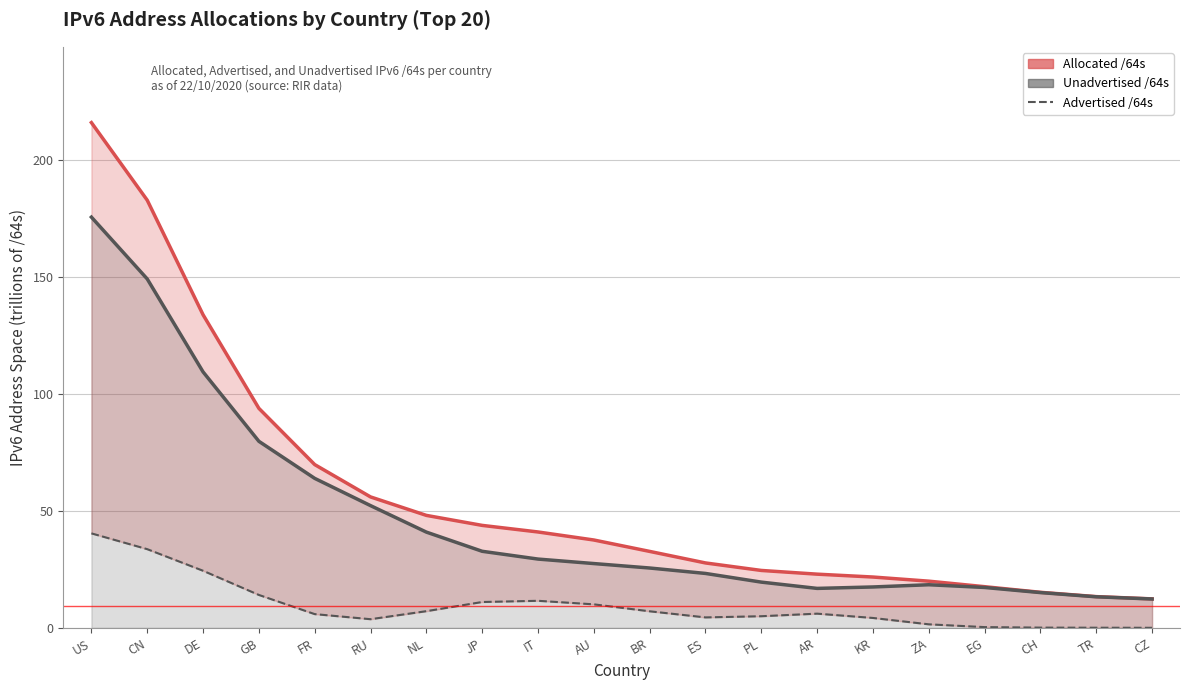

True or false: Unadvertised /64s and Allocated /64s cross at least once.

False